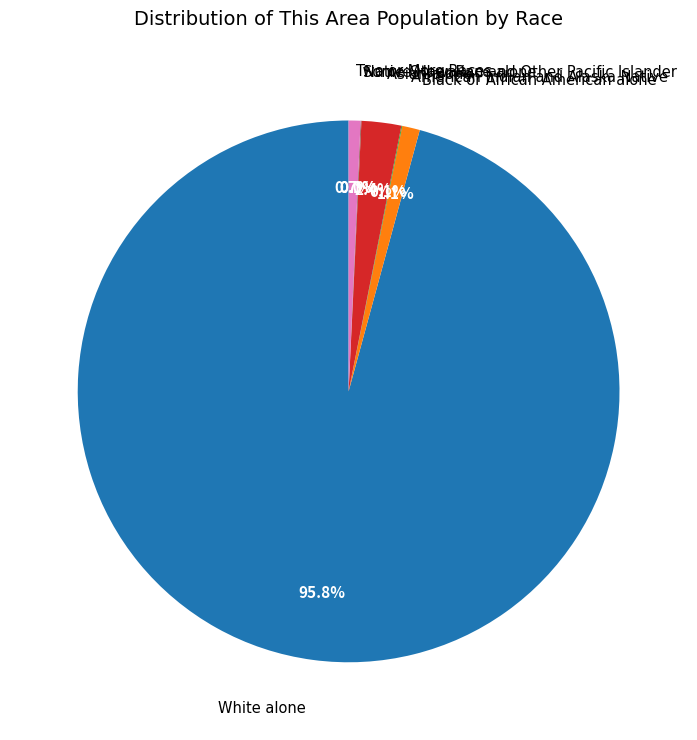

Is there a majority slice in this chart?

Yes